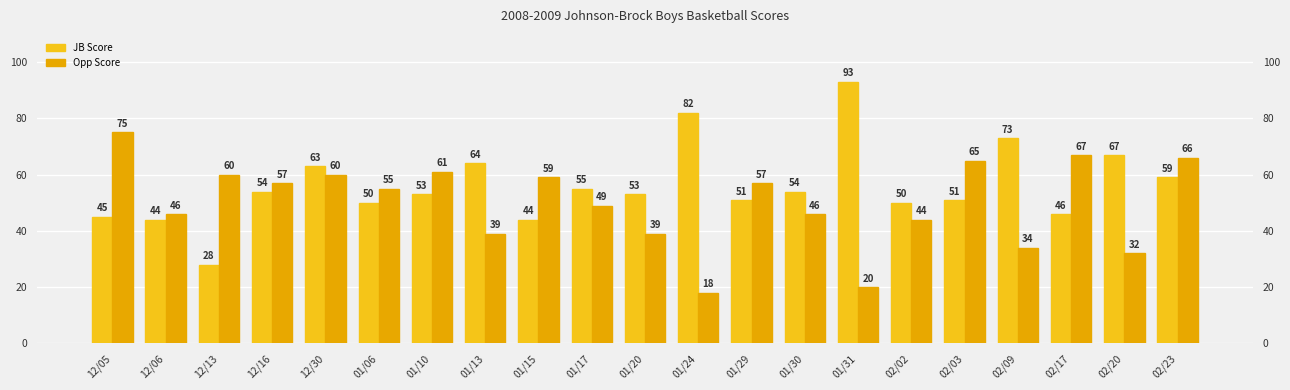

How many values in the JB Score series are below 53?

9